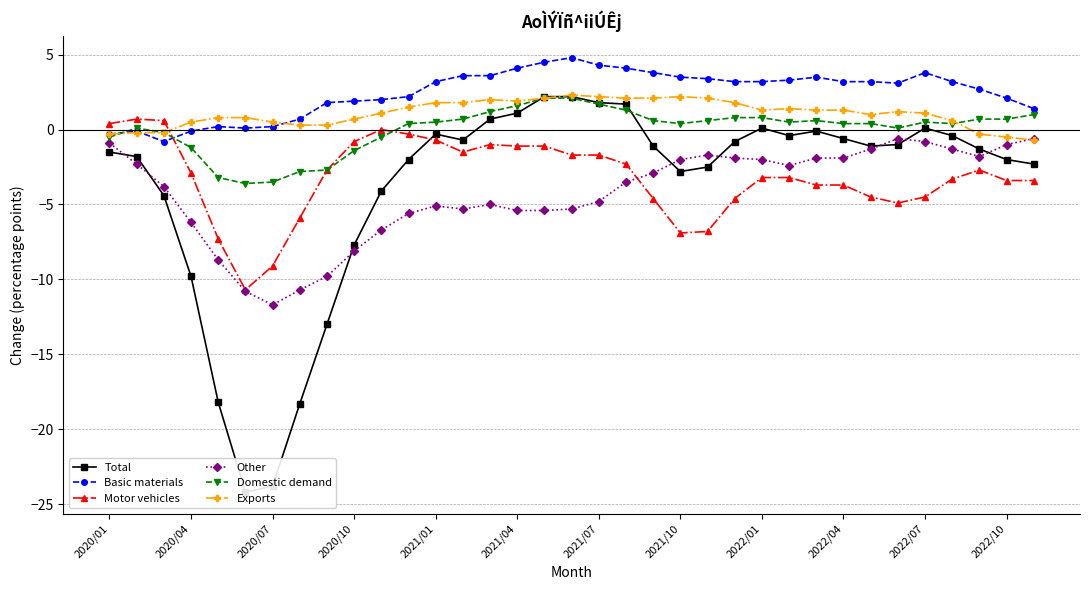

Which has a higher value, 19 or 29?

19